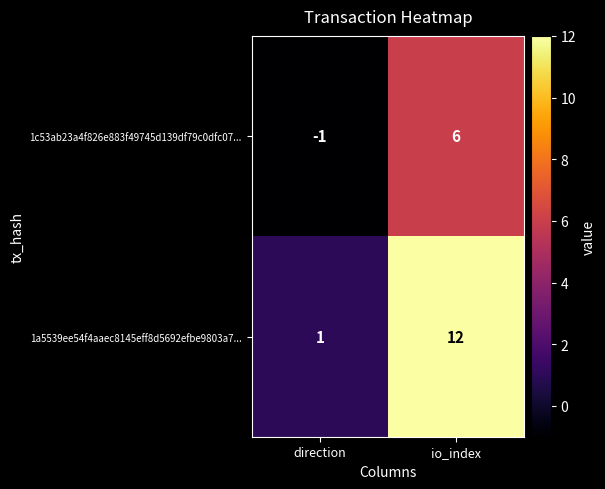

Which label corresponds to the largest value in the chart?

io_index